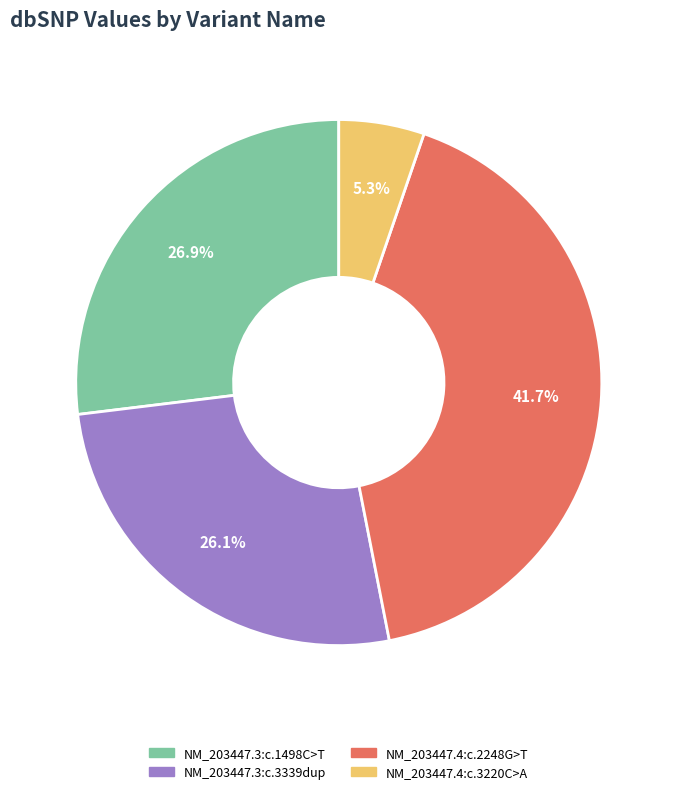

Is it true that NM_203447.4:c.3220C>A is 5% of the pie?

True